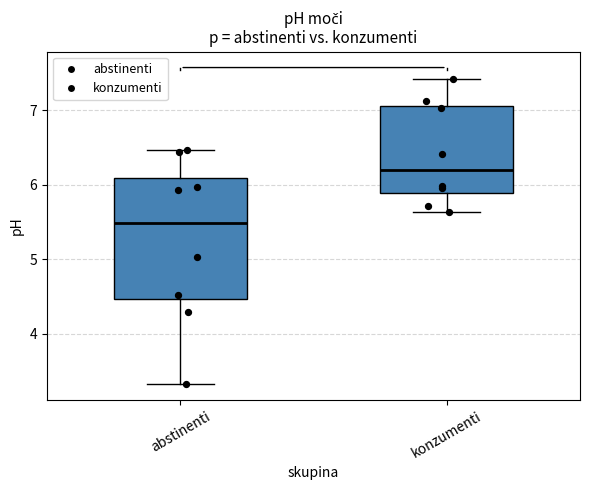

Where is the lower edge of the box for abstinenti on the y-axis? The values are not printed on the chart, so give them approximately, as read against the axis.

4.5